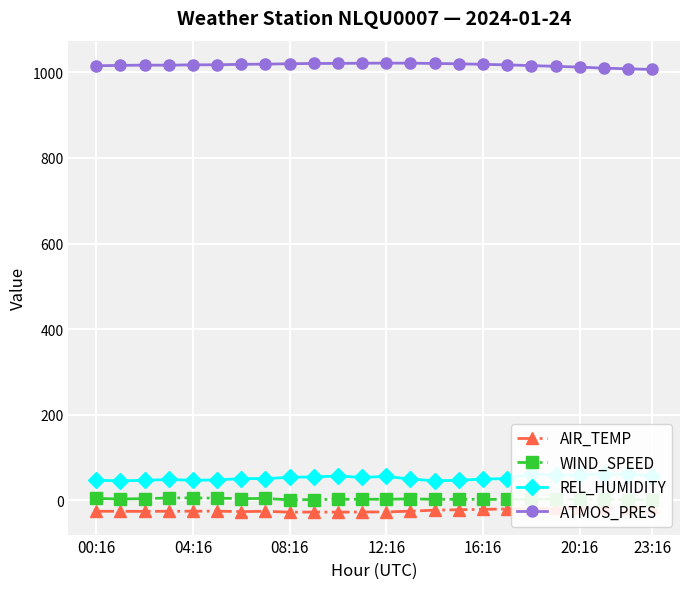

How many interior local valleys does the ATMOS_PRES series have?

1